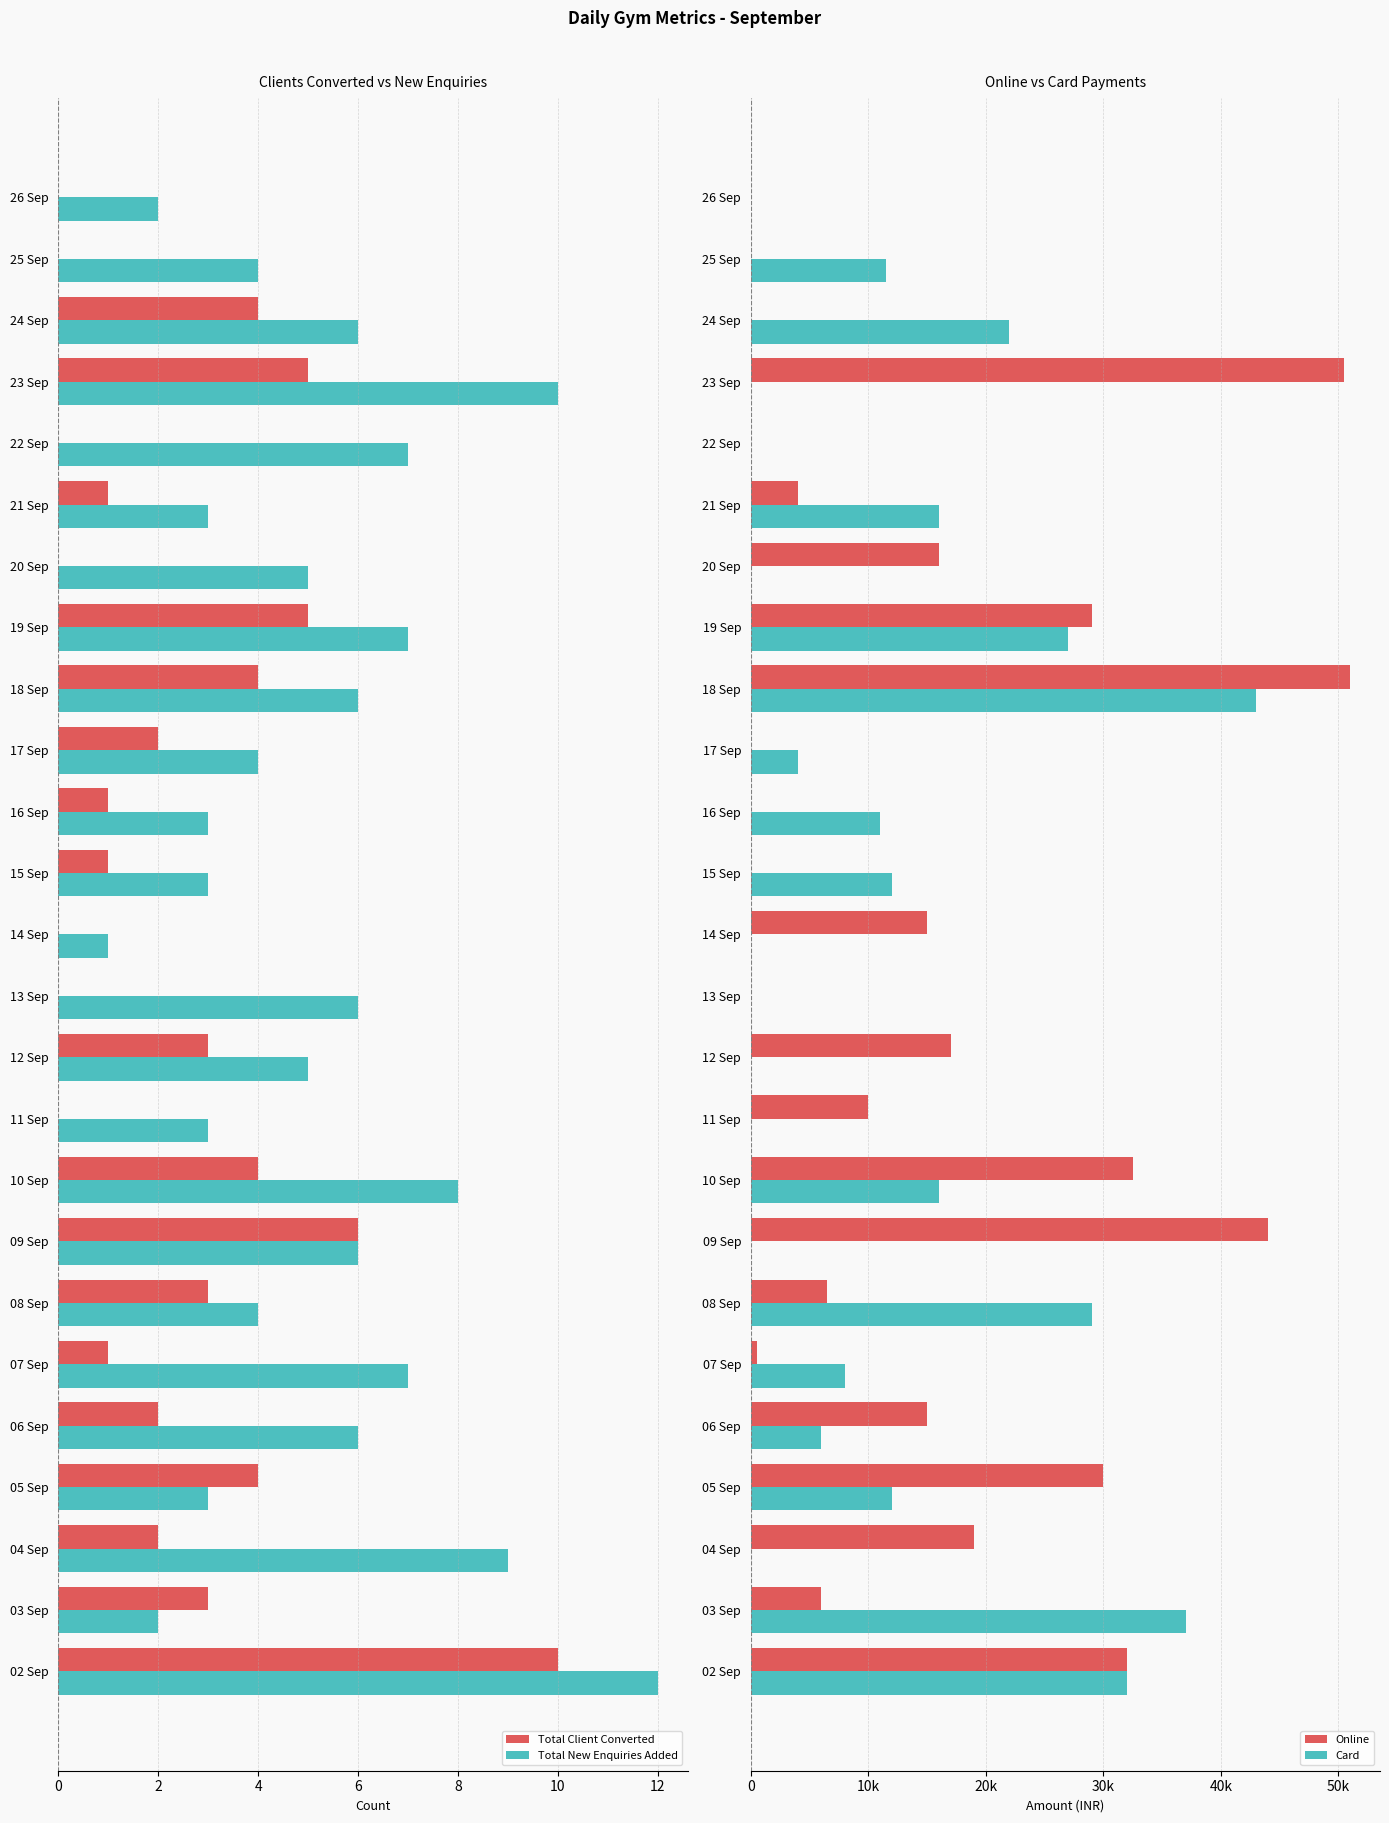

Is it true that Total New Enquiries Added equals 16 at 23 Sep?

False